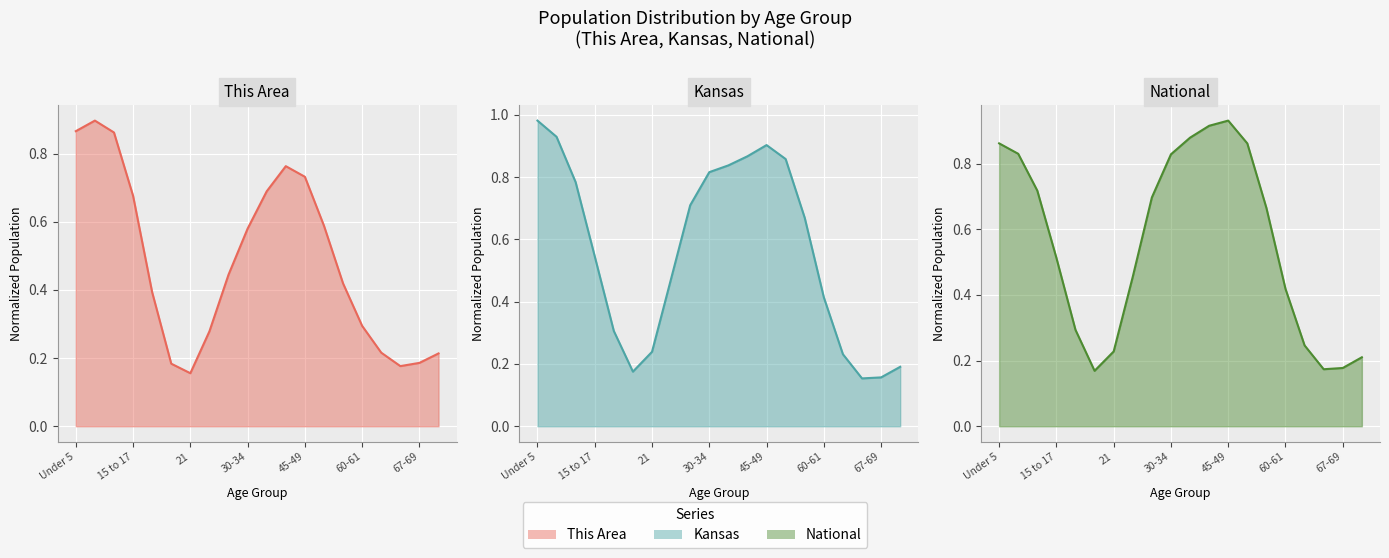

Reading left to right, transcribe all the data shown in this chart.

This Area (line): 0.9	0.9	0.9	0.7	0.4	0.2	0.2	0.3	0.4	0.6	0.7	0.8	0.7	0.6	0.4	0.3	0.2	0.2	0.2	0.2
Kansas (line): 1.0	0.9	0.8	0.5	0.3	0.2	0.2	0.5	0.7	0.8	0.8	0.9	0.9	0.9	0.7	0.4	0.2	0.2	0.2	0.2
National (line): 0.9	0.8	0.7	0.5	0.3	0.2	0.2	0.5	0.7	0.8	0.9	0.9	0.9	0.9	0.7	0.4	0.2	0.2	0.2	0.2